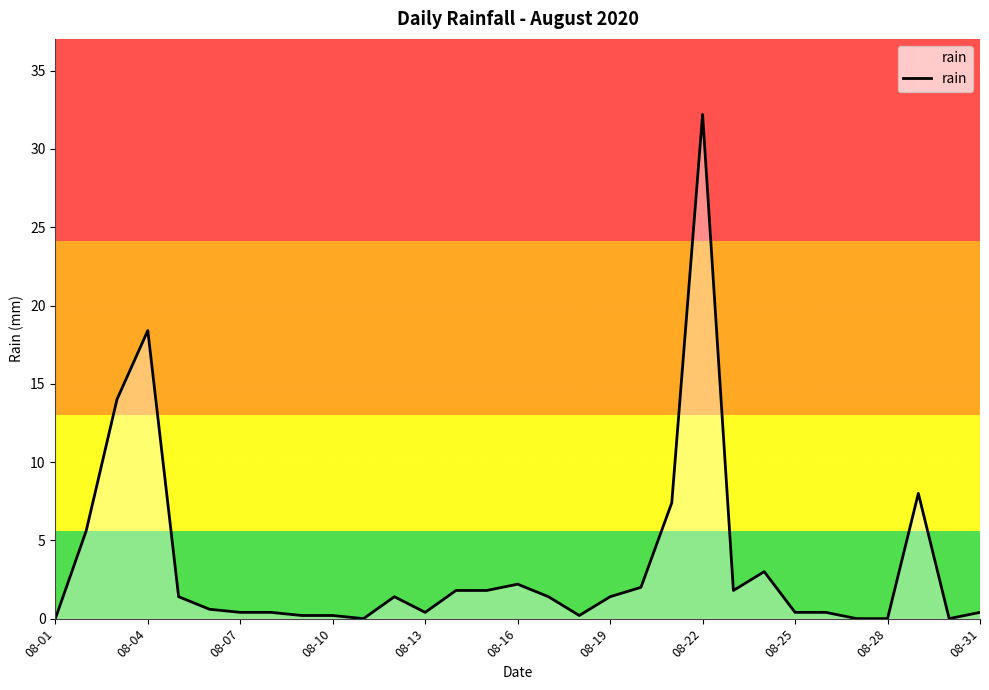

What is the maximum value shown in the chart?

32.2